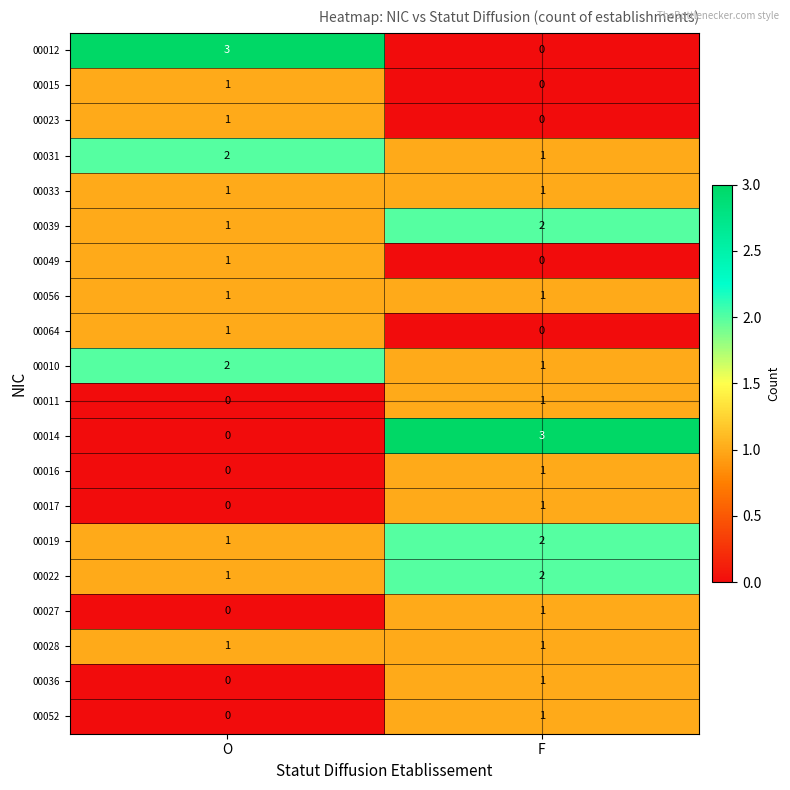

Rank the categories by 00036 value from highest to lowest.

F, O